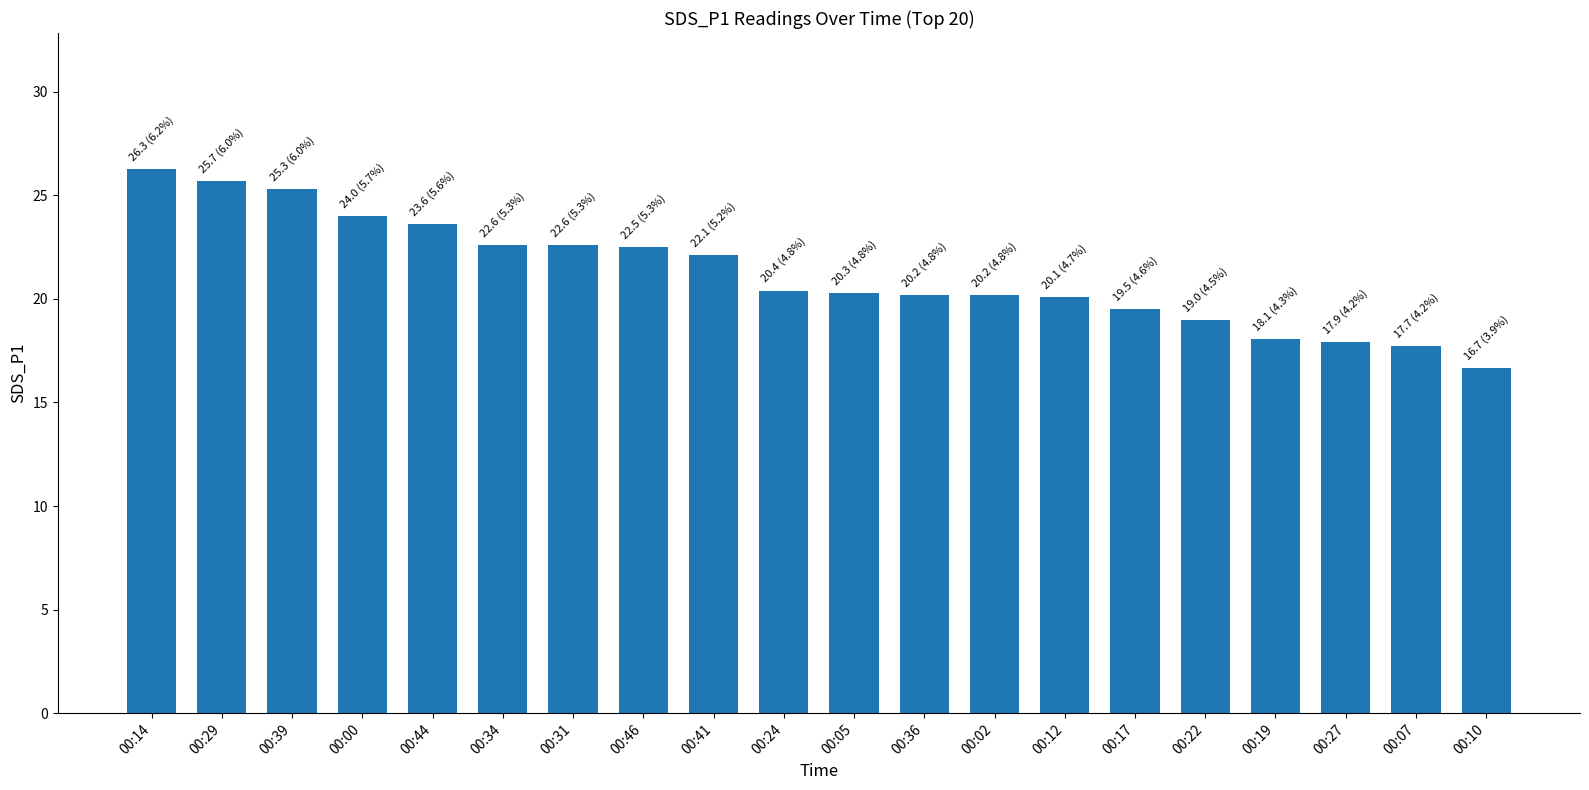

How many bars are there in total?

20